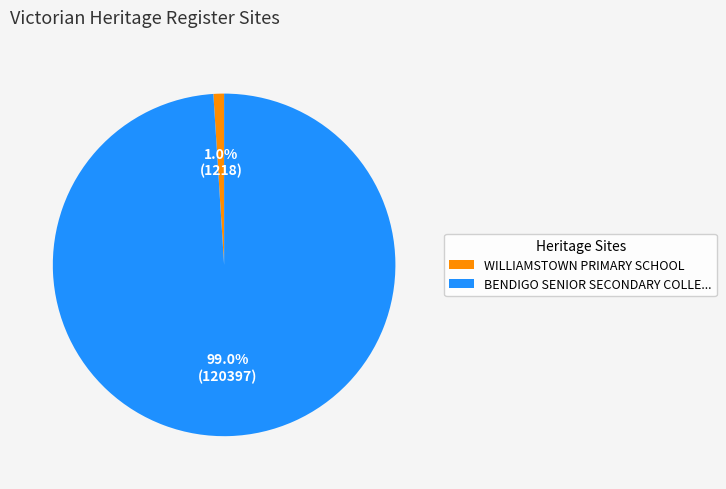

Does any single category account for the majority?

Yes